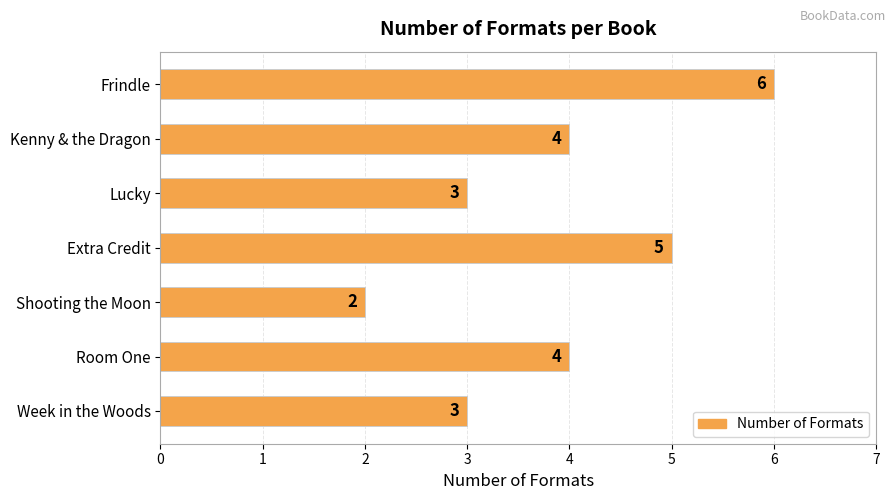

What is the greatest value displayed?

6